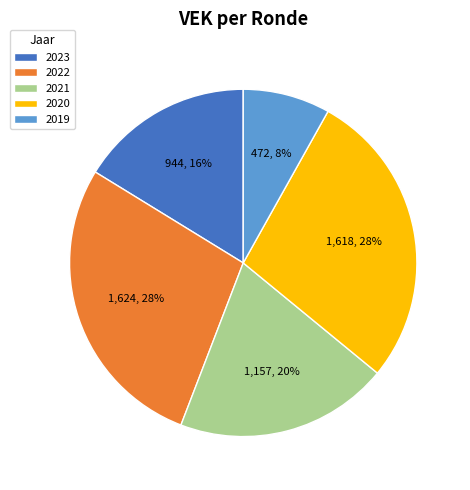

To the nearest percent, what is the average slice percentage?

20%